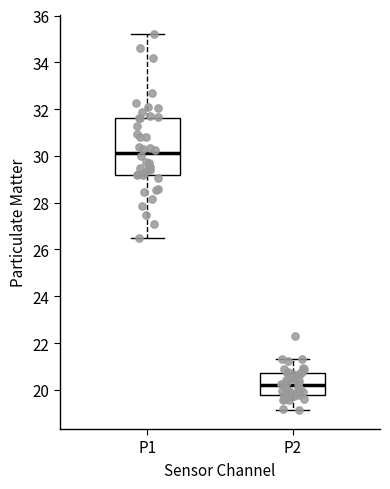

Reading left to right, read every box against the y-axis: the position of its median line, the range the box covers, and the ends of its whiskers. The values are not printed on the chart, so give them approximately, as read against the axis.

P1: median 30.2, box 29.2 to 31.6, whiskers 26.6 to 35.2
P2: median 20.2, box 19.8 to 20.8, whiskers 19.2 to 21.4